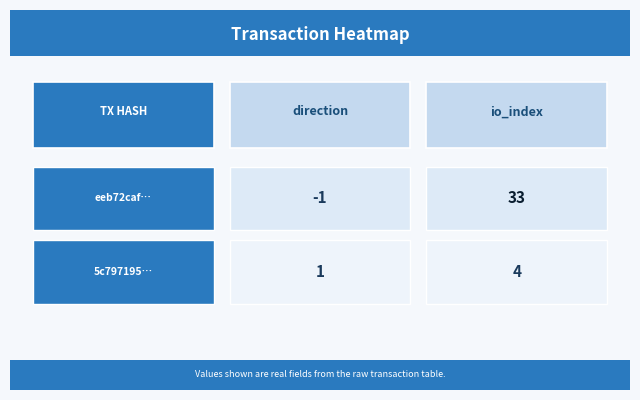

What is the difference between the 5c797195674188ab964fcdb2144dab0cbc301c4 values at direction and io_index?

3